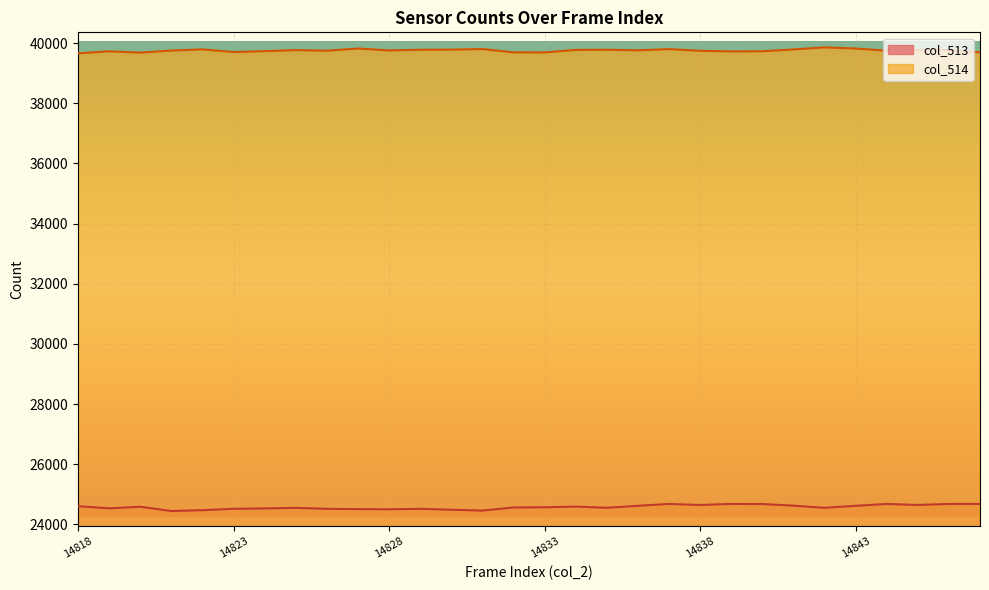

True or false: col_514 and col_513 intersect in this chart.

False